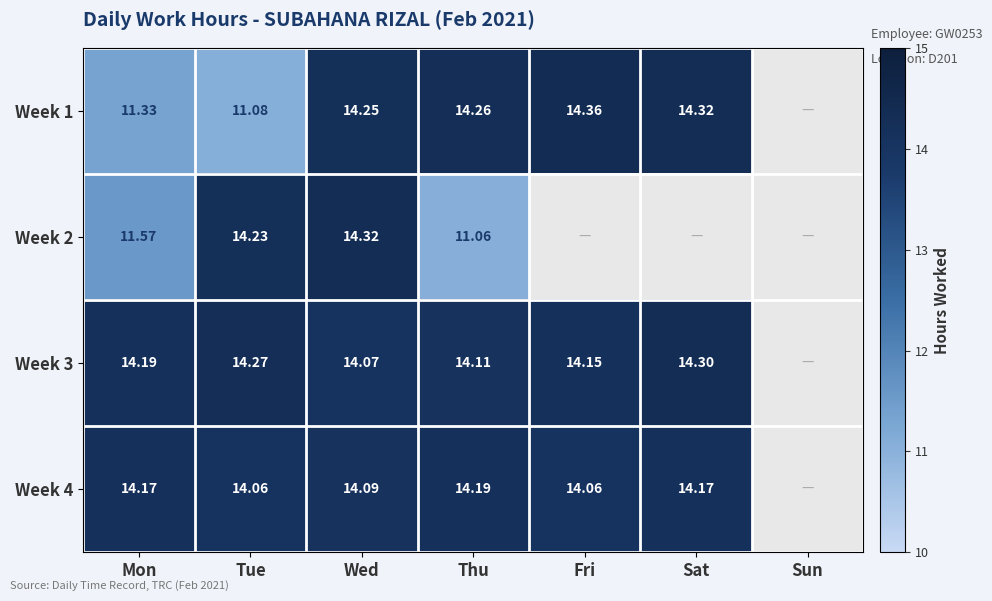

Is the value of Week 3 at Fri greater than the value of Week 4 at Thu?

No